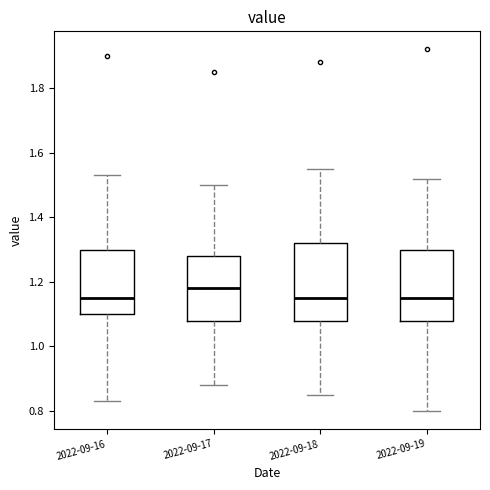

Reading left to right, transcribe this box plot: for each box, give where its median line is, the range the box spans, and where its two whiskers end, as read against the y-axis. The values are not printed on the chart, so give them approximately, as read against the axis.

2022-09-16: median 1.16, box 1.10 to 1.30, whiskers 0.84 to 1.54
2022-09-17: median 1.18, box 1.08 to 1.28, whiskers 0.88 to 1.50
2022-09-18: median 1.16, box 1.08 to 1.32, whiskers 0.86 to 1.56
2022-09-19: median 1.16, box 1.08 to 1.30, whiskers 0.80 to 1.52